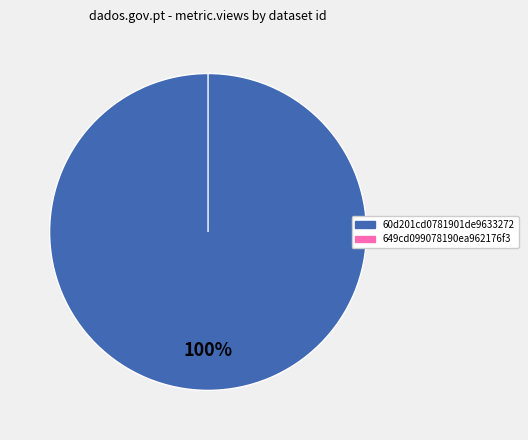

To the nearest percent, what is the difference between the largest and smallest slice percentages?

100%